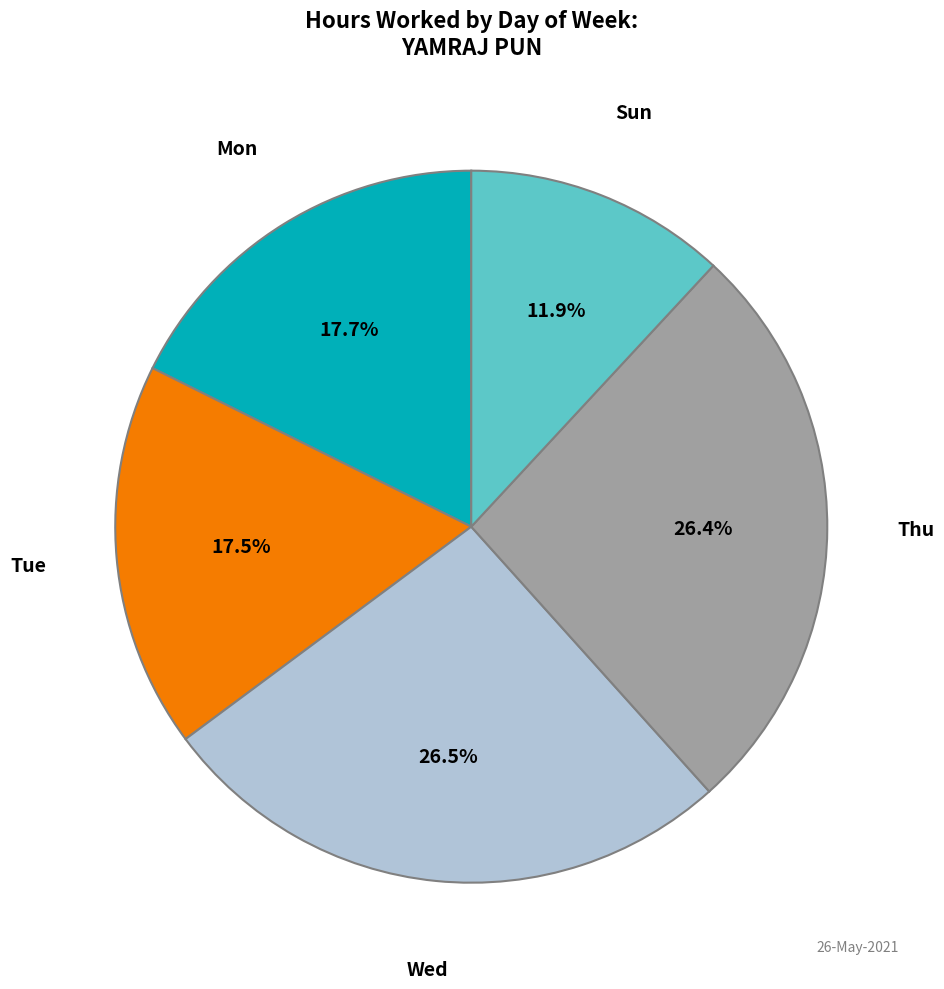

How many slices are in this pie chart?

5